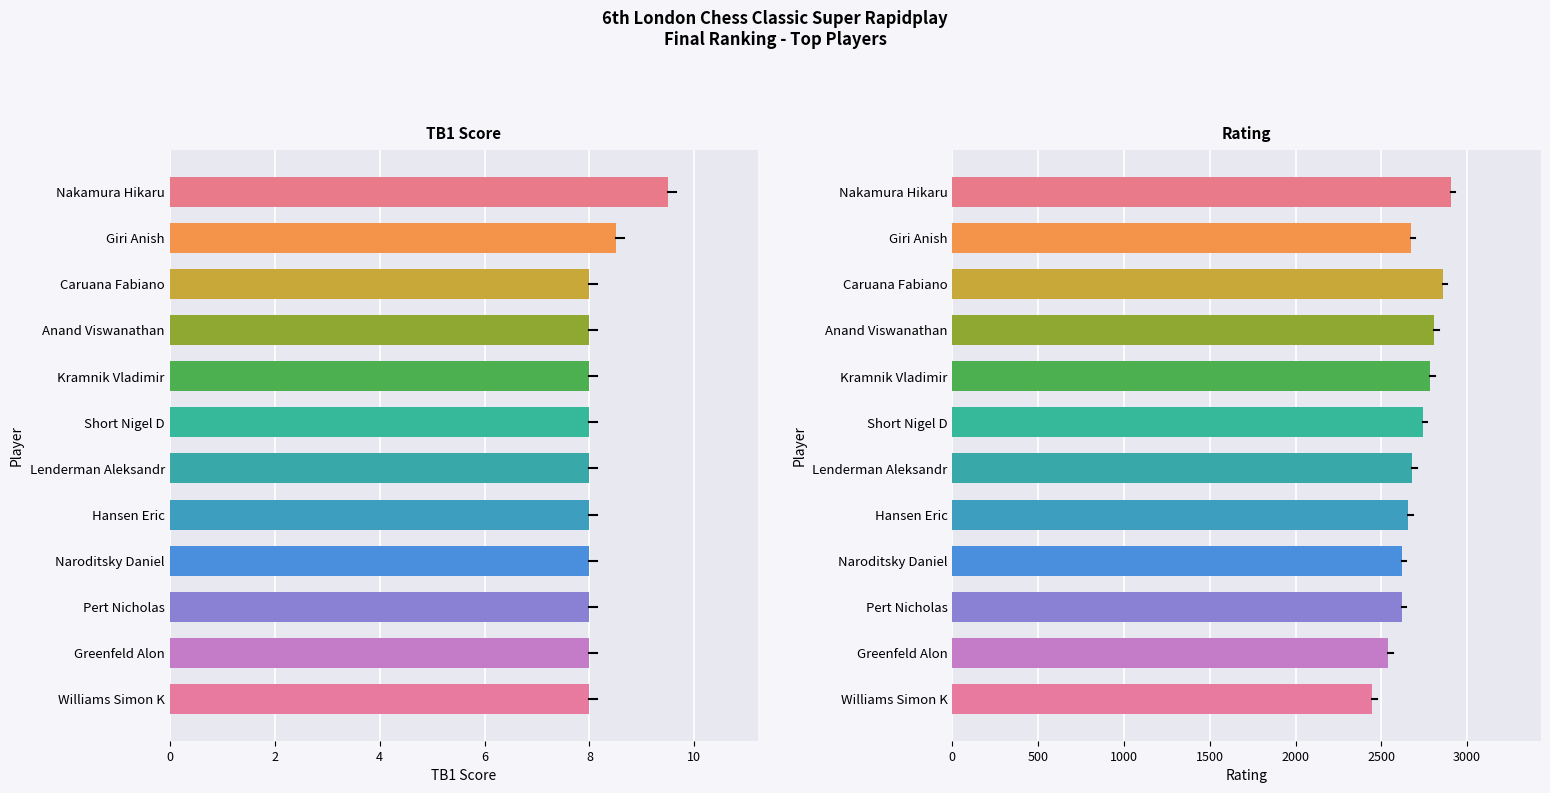

How many bars are there in each group?

2